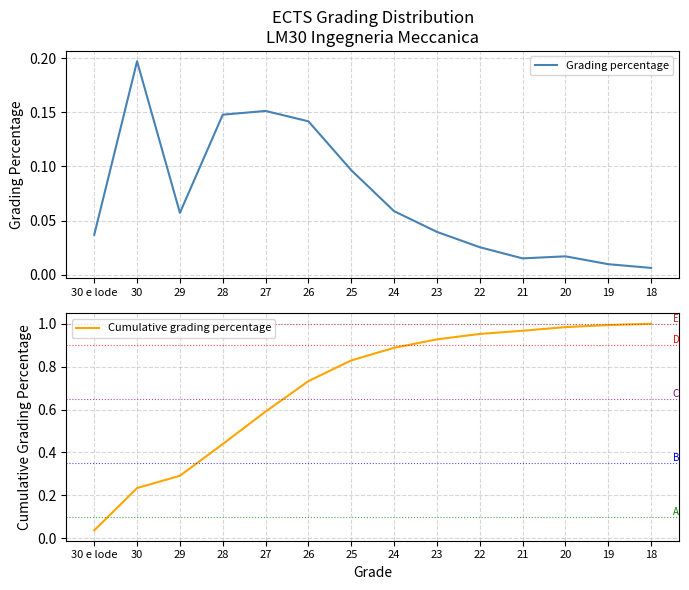

Which series has the widest spread of values?

Cumulative grading percentage